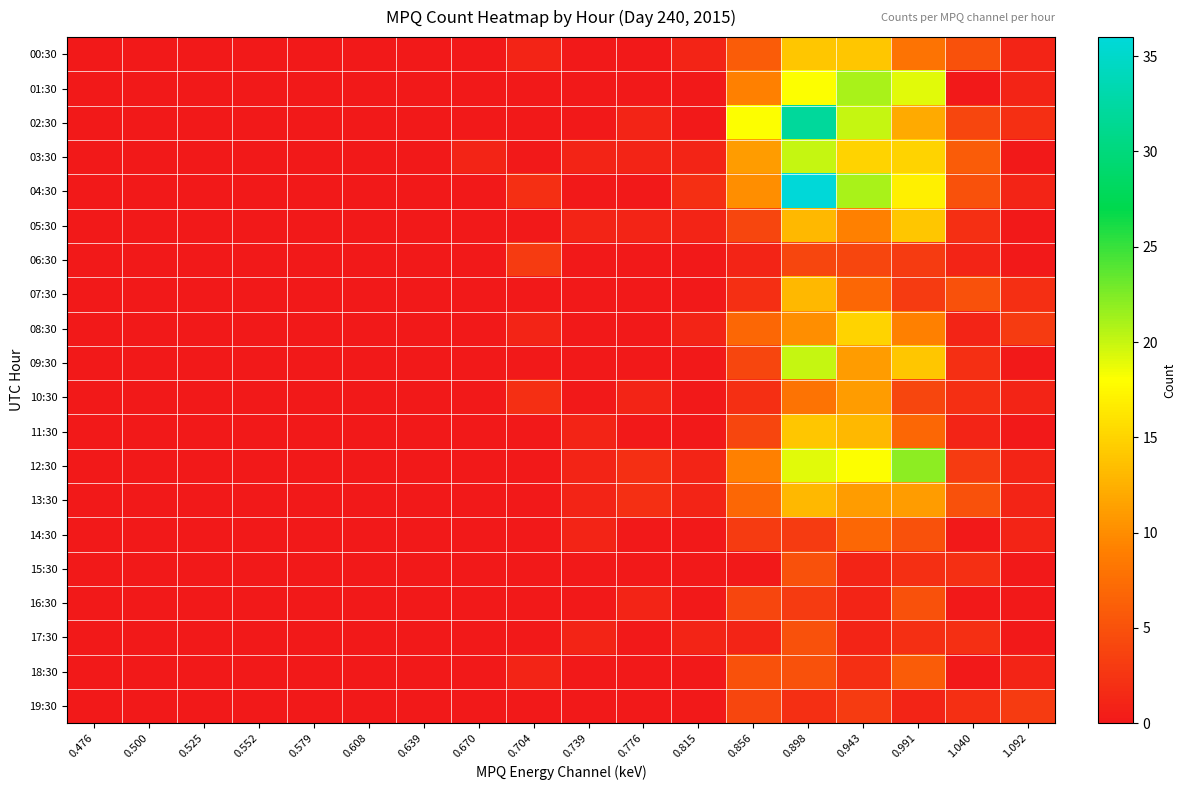

Reading left to right, list all the values displayed in this chart.

00:30: 0.476=0	0.500=0	0.525=0	0.552=0	0.579=0	0.608=0	0.639=0	0.670=0	0.704=1	0.739=0	0.776=0	0.815=1	0.856=6	0.898=14	0.943=14	0.991=8	1.040=5	1.092=1
01:30: 0.476=0	0.500=0	0.525=0	0.552=0	0.579=0	0.608=0	0.639=0	0.670=0	0.704=0	0.739=0	0.776=0	0.815=0	0.856=9	0.898=18	0.943=21	0.991=19	1.040=0	1.092=1
02:30: 0.476=0	0.500=0	0.525=0	0.552=0	0.579=0	0.608=0	0.639=0	0.670=0	0.704=0	0.739=0	0.776=1	0.815=0	0.856=18	0.898=32	0.943=20	0.991=12	1.040=4	1.092=2
03:30: 0.476=0	0.500=0	0.525=0	0.552=0	0.579=0	0.608=0	0.639=0	0.670=1	0.704=0	0.739=1	0.776=1	0.815=1	0.856=11	0.898=20	0.943=15	0.991=15	1.040=6	1.092=0
04:30: 0.476=0	0.500=0	0.525=0	0.552=0	0.579=0	0.608=0	0.639=0	0.670=0	0.704=2	0.739=0	0.776=0	0.815=2	0.856=10	0.898=36	0.943=21	0.991=17	1.040=5	1.092=1
05:30: 0.476=0	0.500=0	0.525=0	0.552=0	0.579=0	0.608=0	0.639=0	0.670=0	0.704=0	0.739=1	0.776=1	0.815=1	0.856=4	0.898=13	0.943=9	0.991=14	1.040=2	1.092=0
06:30: 0.476=0	0.500=0	0.525=0	0.552=0	0.579=0	0.608=0	0.639=0	0.670=0	0.704=3	0.739=0	0.776=0	0.815=0	0.856=1	0.898=4	0.943=4	0.991=3	1.040=1	1.092=0
07:30: 0.476=0	0.500=0	0.525=0	0.552=0	0.579=0	0.608=0	0.639=0	0.670=0	0.704=0	0.739=0	0.776=0	0.815=0	0.856=2	0.898=13	0.943=7	0.991=3	1.040=5	1.092=2
08:30: 0.476=0	0.500=0	0.525=0	0.552=0	0.579=0	0.608=0	0.639=0	0.670=0	0.704=1	0.739=0	0.776=0	0.815=1	0.856=7	0.898=10	0.943=15	0.991=9	1.040=1	1.092=3
09:30: 0.476=0	0.500=0	0.525=0	0.552=0	0.579=0	0.608=0	0.639=0	0.670=0	0.704=0	0.739=0	0.776=0	0.815=0	0.856=4	0.898=20	0.943=11	0.991=14	1.040=2	1.092=0
10:30: 0.476=0	0.500=0	0.525=0	0.552=0	0.579=0	0.608=0	0.639=0	0.670=0	0.704=2	0.739=0	0.776=1	0.815=0	0.856=2	0.898=8	0.943=11	0.991=4	1.040=2	1.092=1
11:30: 0.476=0	0.500=0	0.525=0	0.552=0	0.579=0	0.608=0	0.639=0	0.670=0	0.704=0	0.739=1	0.776=0	0.815=0	0.856=4	0.898=14	0.943=13	0.991=7	1.040=1	1.092=0
12:30: 0.476=0	0.500=0	0.525=0	0.552=0	0.579=0	0.608=0	0.639=0	0.670=0	0.704=0	0.739=1	0.776=2	0.815=1	0.856=9	0.898=19	0.943=18	0.991=22	1.040=3	1.092=1
13:30: 0.476=0	0.500=0	0.525=0	0.552=0	0.579=0	0.608=0	0.639=0	0.670=0	0.704=0	0.739=1	0.776=2	0.815=1	0.856=7	0.898=13	0.943=11	0.991=11	1.040=5	1.092=1
14:30: 0.476=0	0.500=0	0.525=0	0.552=0	0.579=0	0.608=0	0.639=0	0.670=0	0.704=0	0.739=1	0.776=0	0.815=0	0.856=3	0.898=3	0.943=7	0.991=5	1.040=0	1.092=1
15:30: 0.476=0	0.500=0	0.525=0	0.552=0	0.579=0	0.608=0	0.639=0	0.670=0	0.704=0	0.739=0	0.776=0	0.815=0	0.856=0	0.898=5	0.943=1	0.991=2	1.040=2	1.092=0
16:30: 0.476=0	0.500=0	0.525=0	0.552=0	0.579=0	0.608=0	0.639=0	0.670=0	0.704=0	0.739=0	0.776=1	0.815=0	0.856=4	0.898=3	0.943=1	0.991=5	1.040=0	1.092=0
17:30: 0.476=0	0.500=0	0.525=0	0.552=0	0.579=0	0.608=0	0.639=0	0.670=0	0.704=0	0.739=1	0.776=0	0.815=1	0.856=1	0.898=5	0.943=1	0.991=2	1.040=2	1.092=0
18:30: 0.476=0	0.500=0	0.525=0	0.552=0	0.579=0	0.608=0	0.639=0	0.670=0	0.704=1	0.739=0	0.776=0	0.815=0	0.856=5	0.898=5	0.943=2	0.991=6	1.040=0	1.092=1
19:30: 0.476=0	0.500=0	0.525=0	0.552=0	0.579=0	0.608=0	0.639=0	0.670=0	0.704=0	0.739=0	0.776=0	0.815=0	0.856=4	0.898=2	0.943=3	0.991=1	1.040=2	1.092=3